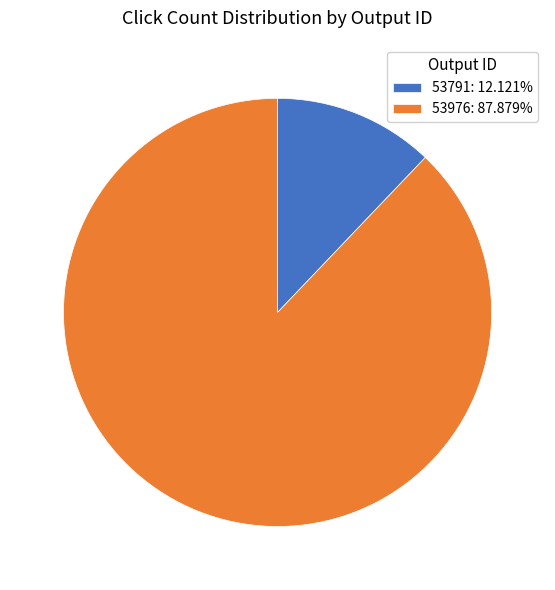

Approximately how many times larger is the value at 53791 compared to 53976?

0.1